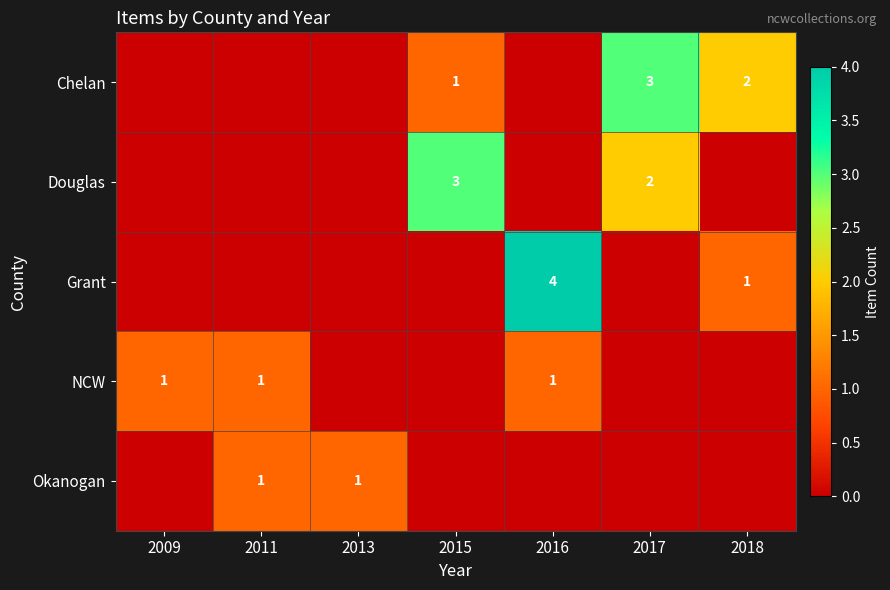

The value of NCW at 2009 is 1. True or false?

True